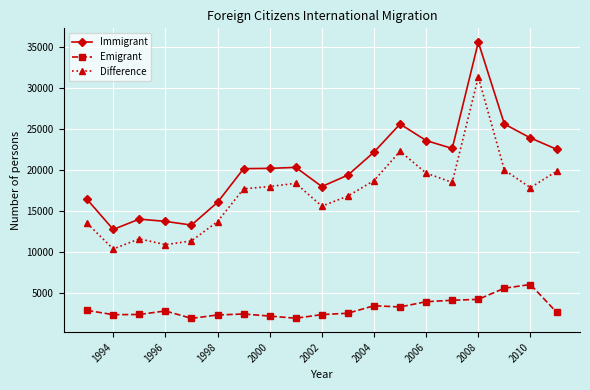

What is the average value of the Difference series?

17151